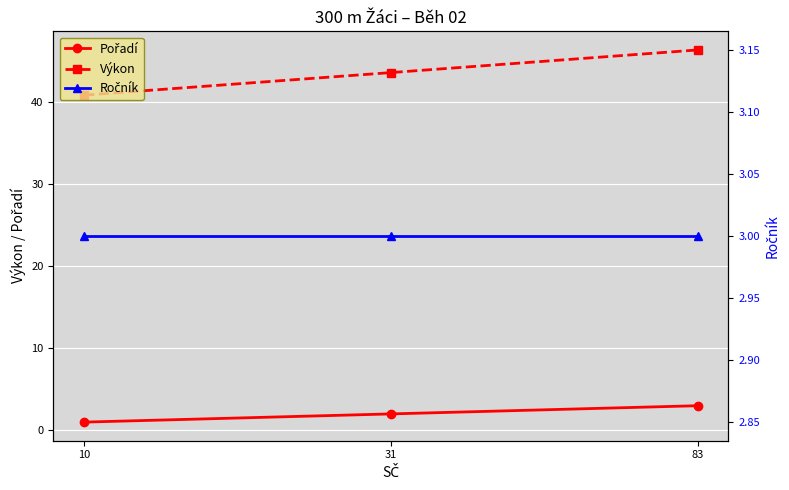

Reading left to right, what are all the values shown in this chart?

Pořadí: 1.0	2.0	3.0
Výkon: 40.9	43.6	46.4
Ročník: 3.0	3.0	3.0